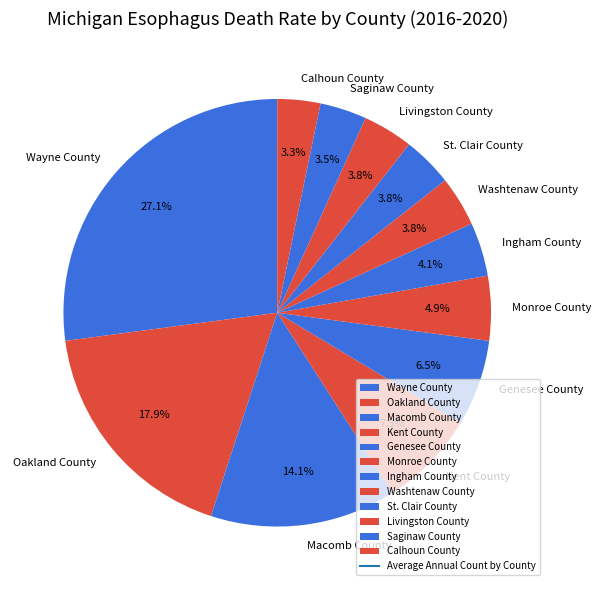

What percentage do St. Clair County and Saginaw County together represent?

7.3%